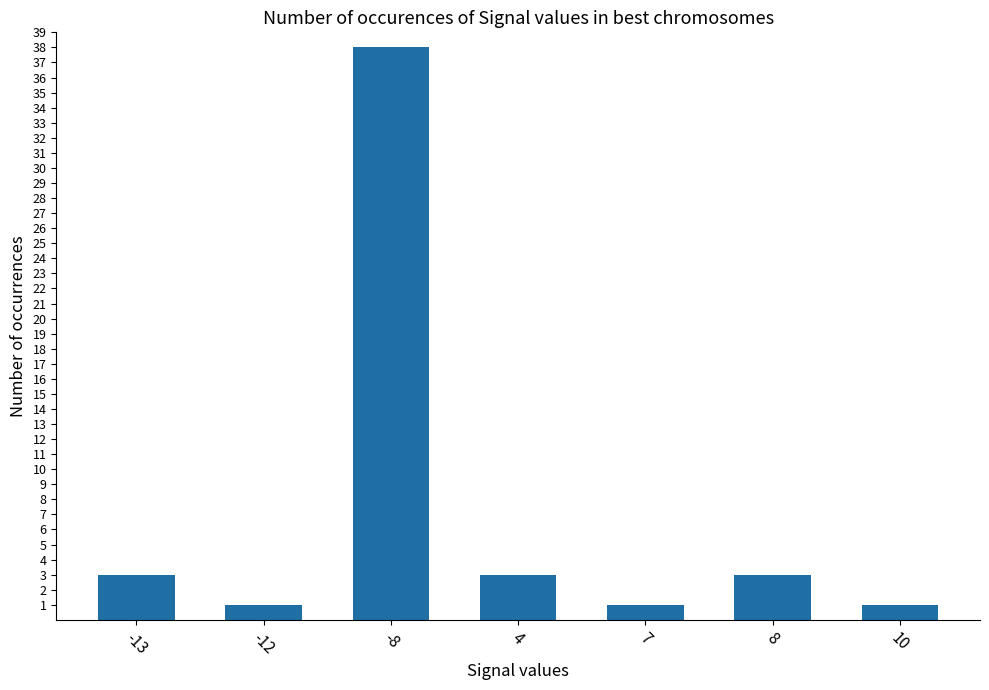

What is the ratio of the value at -13 to the value at -8?

0.1